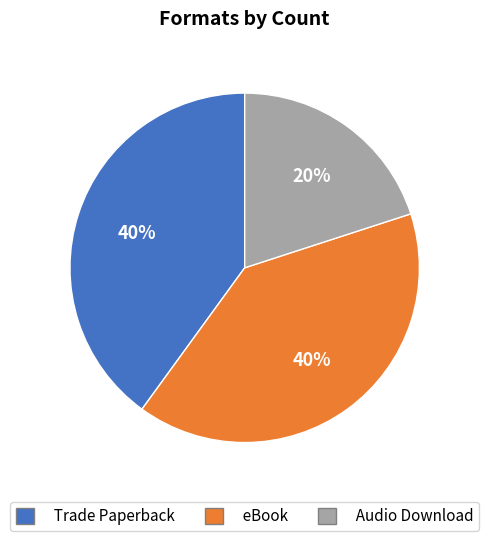

Does any single category account for the majority?

No